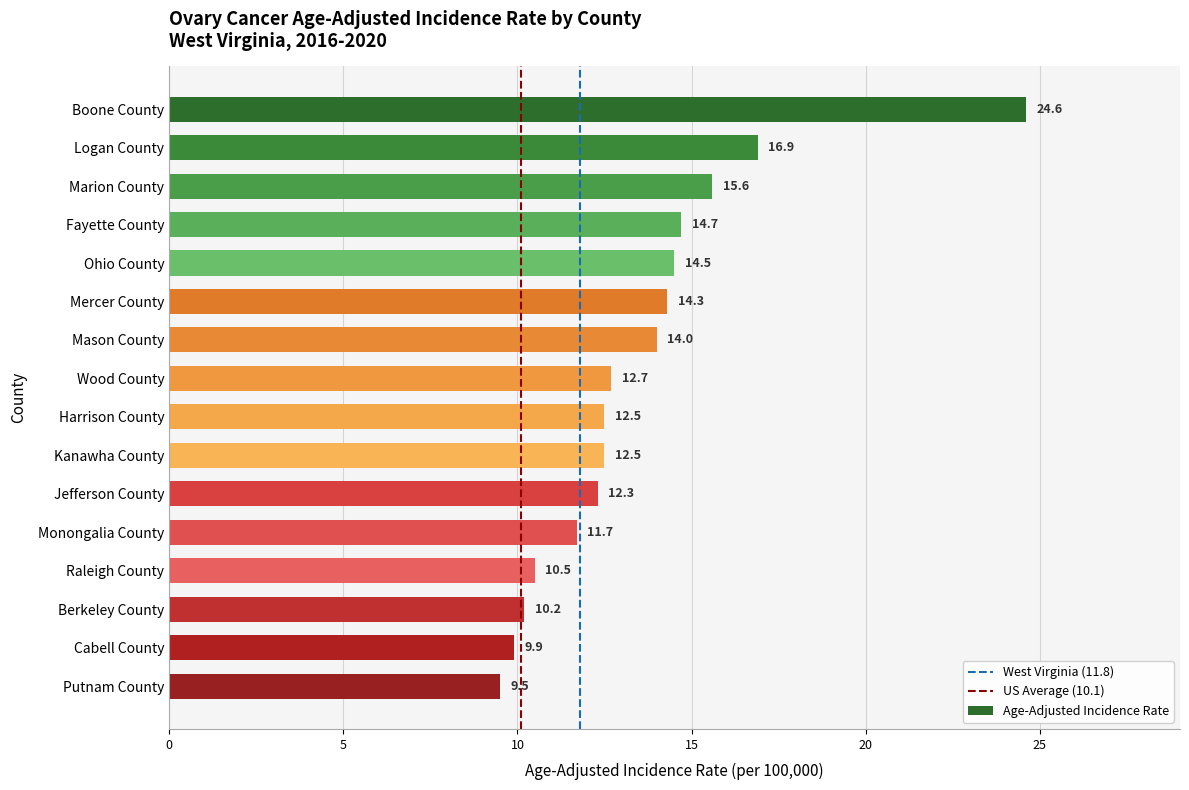

What is the change in value from Marion County to Kanawha County?

-3.1